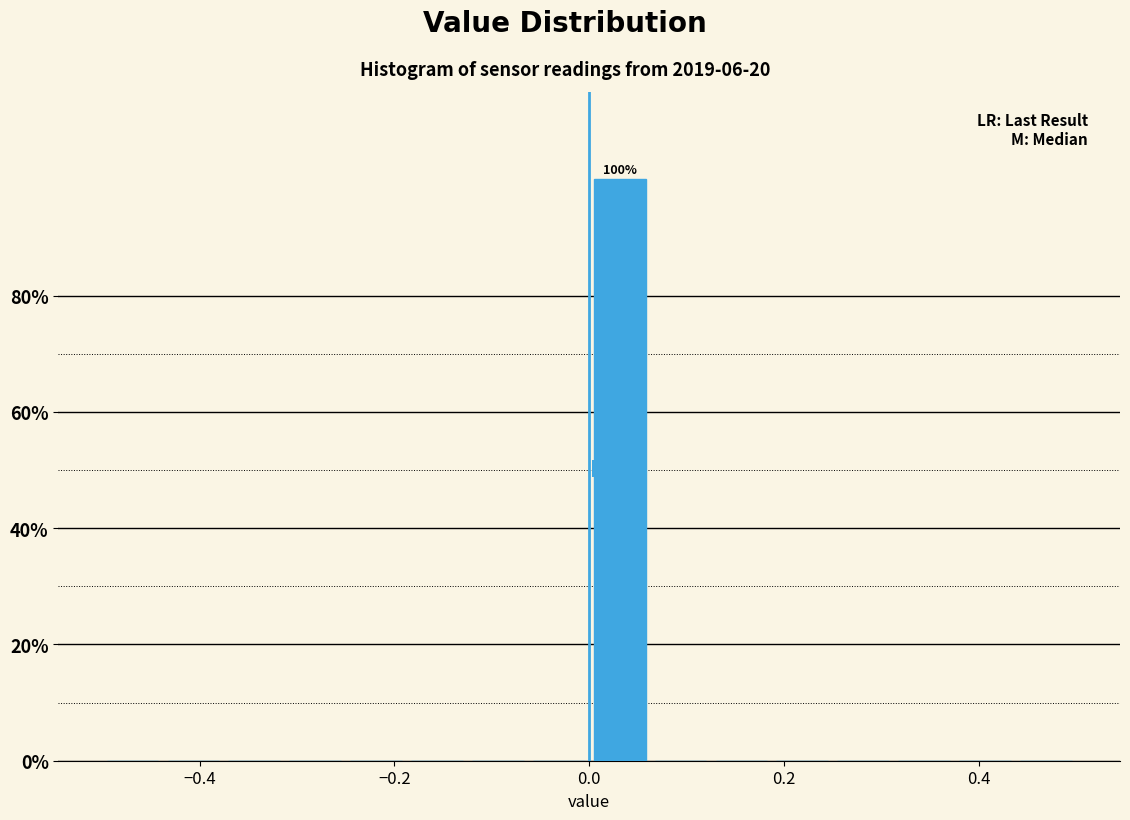

Read against the x-axis, roughly where is the centre of the tallest bar?

0.04